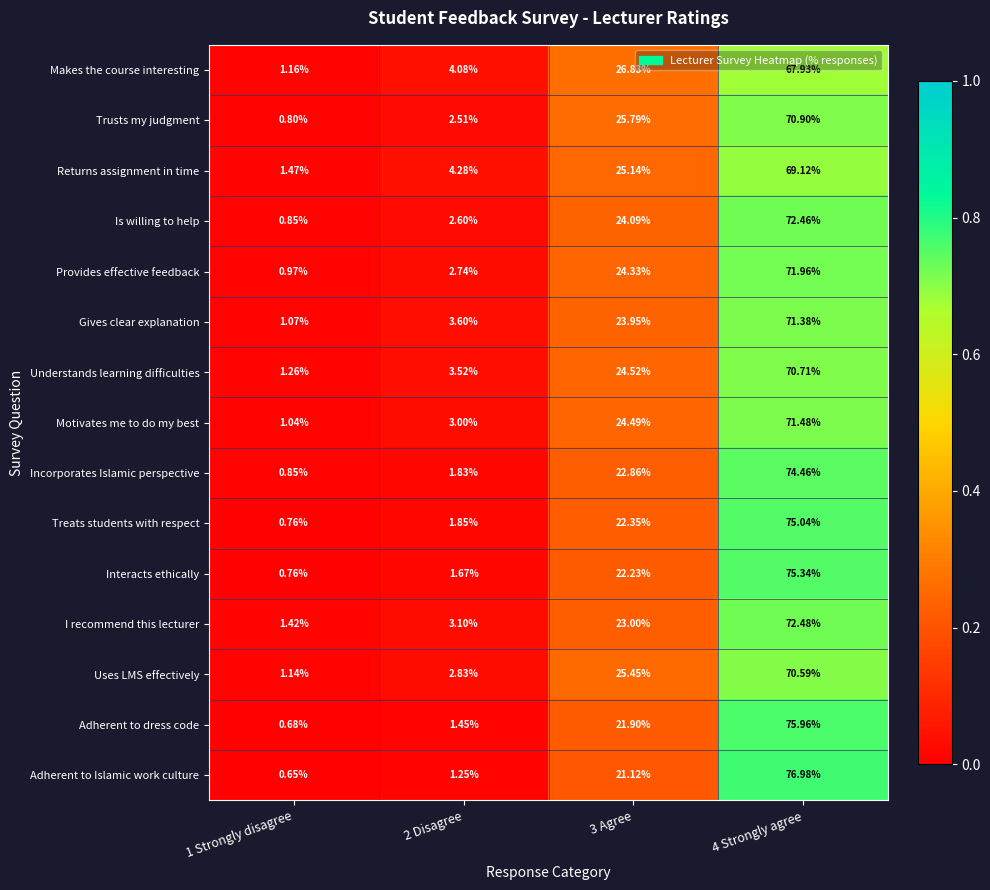

What is the total value across all series at 3 Agree?

358.1